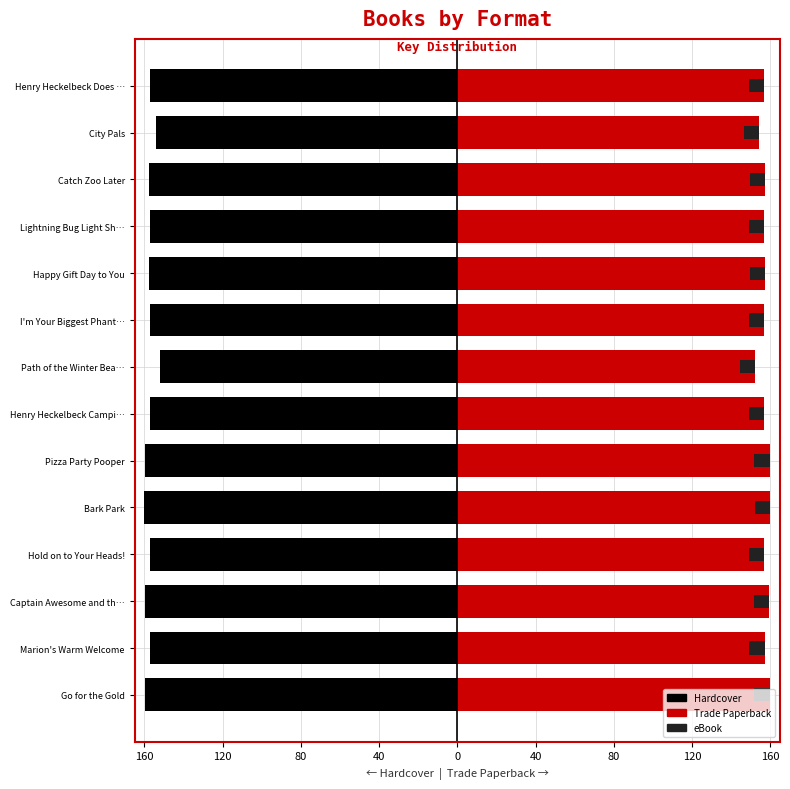

Is the value of Trade Paperback at Hold on to Your Heads! greater than the value of eBook at Hold on to Your Heads!?

Yes